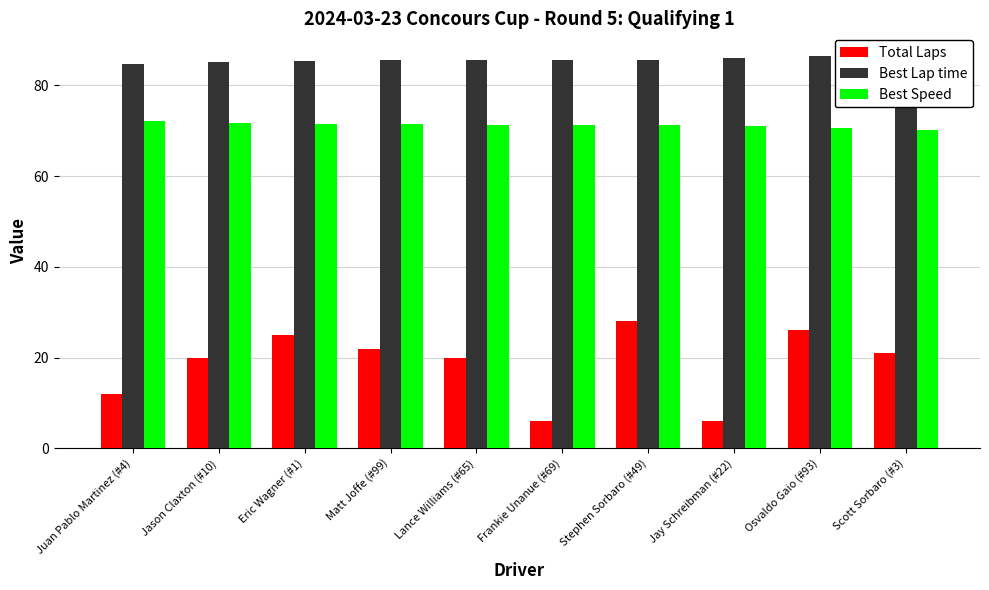

What is the sum of the Best Speed values at Stephen Sorbaro (#49) and Jay Schreibman (#22)?

142.3